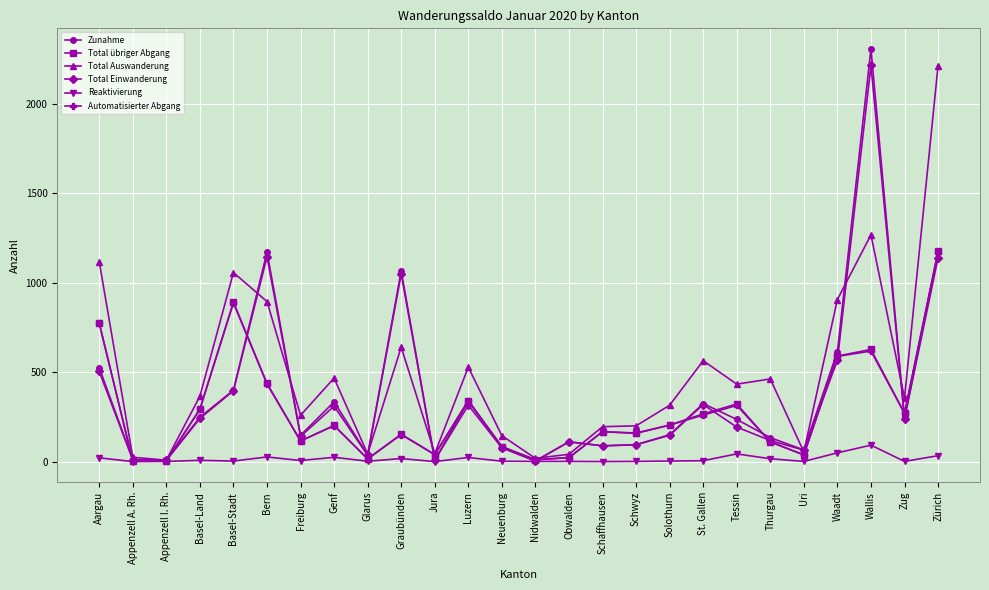

True or false: Total Einwanderung has more than 1 interior local peaks.

True